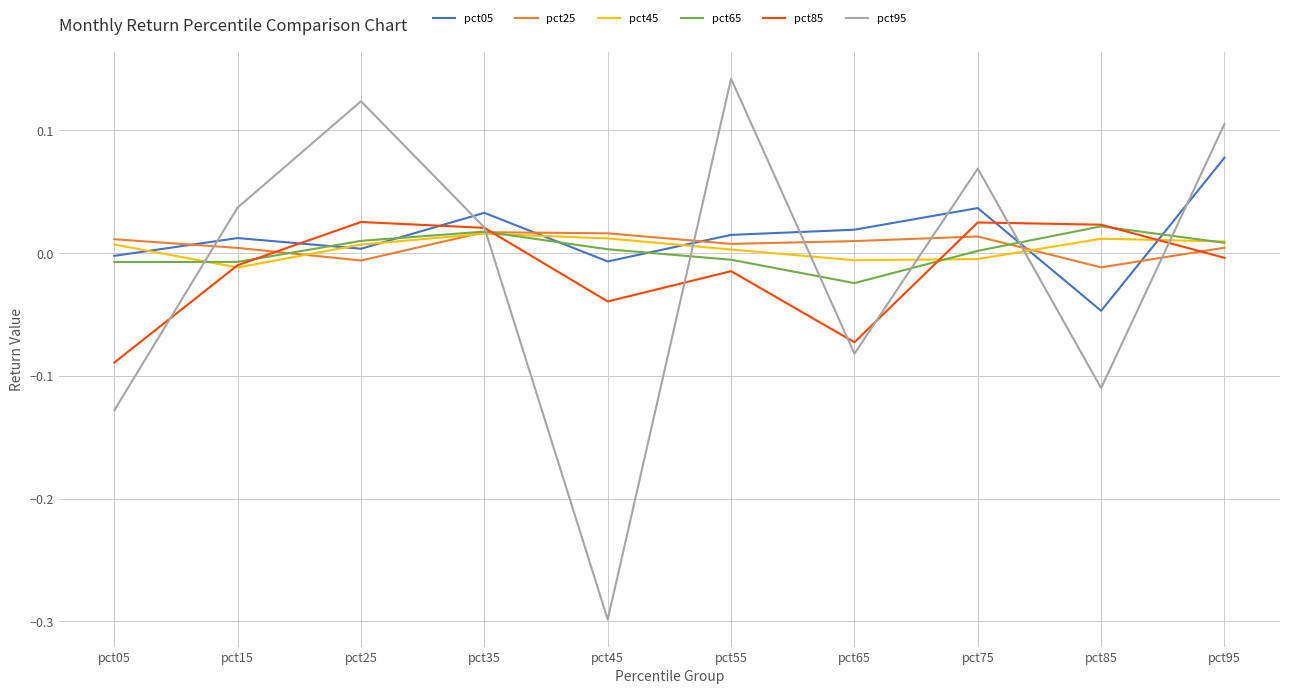

How many lines are shown in the chart?

6